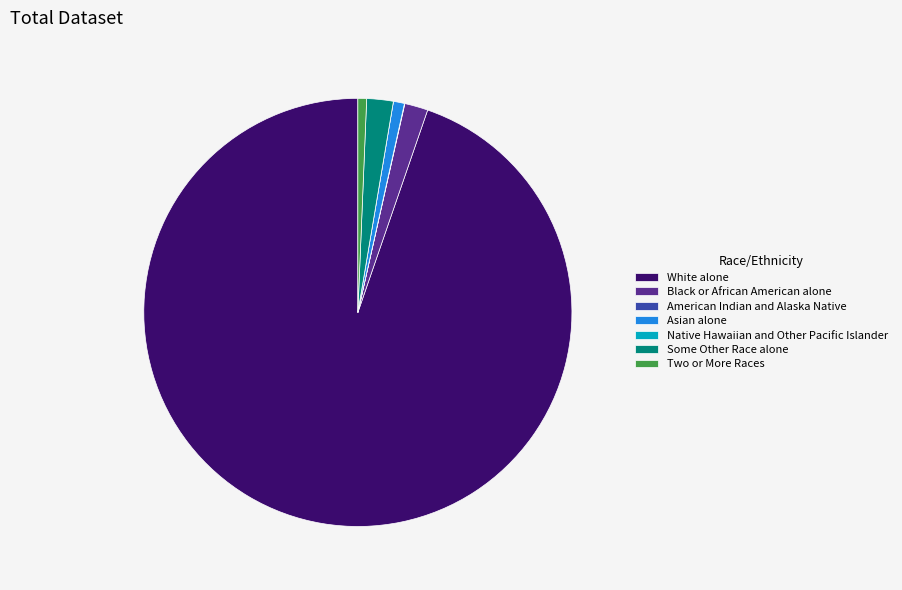

Is the sum of Black or African American alone and Asian alone greater than half?

No